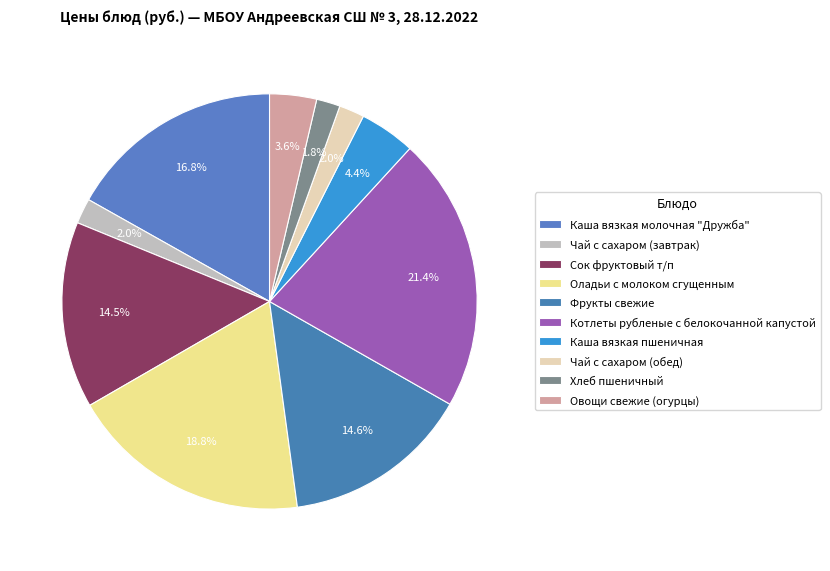

The Сок фруктовый т/п slice represents 25% of the pie. True or false?

False